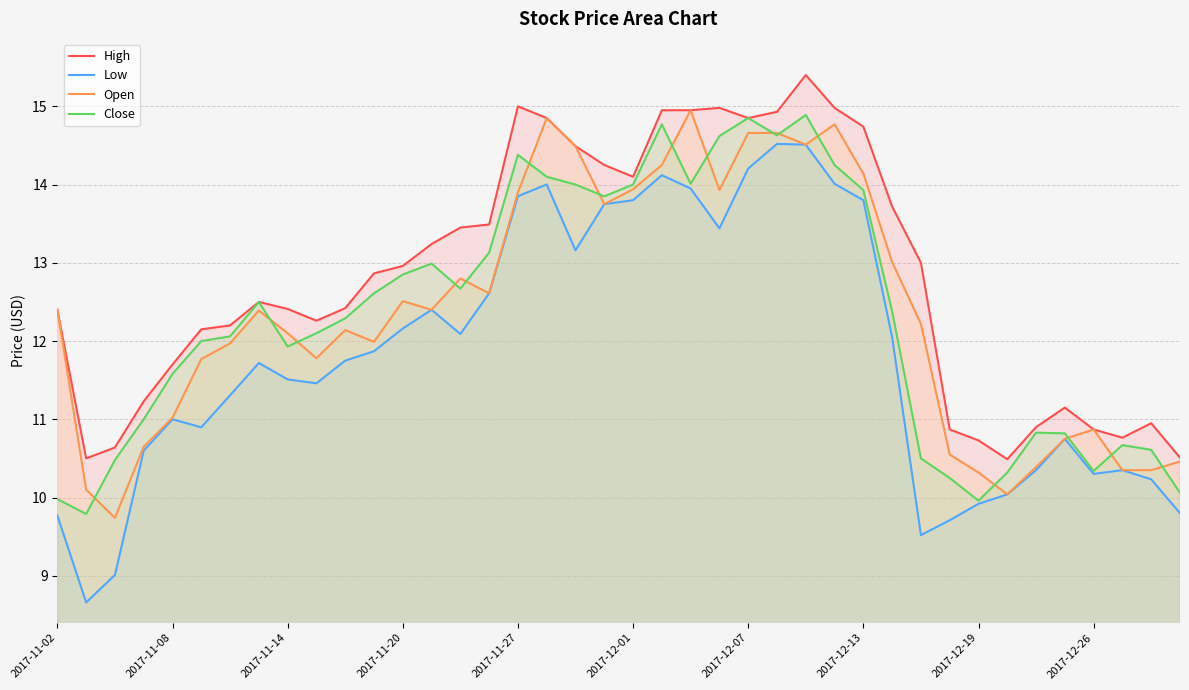

Read the Low value at 2017-12-26.

10.3